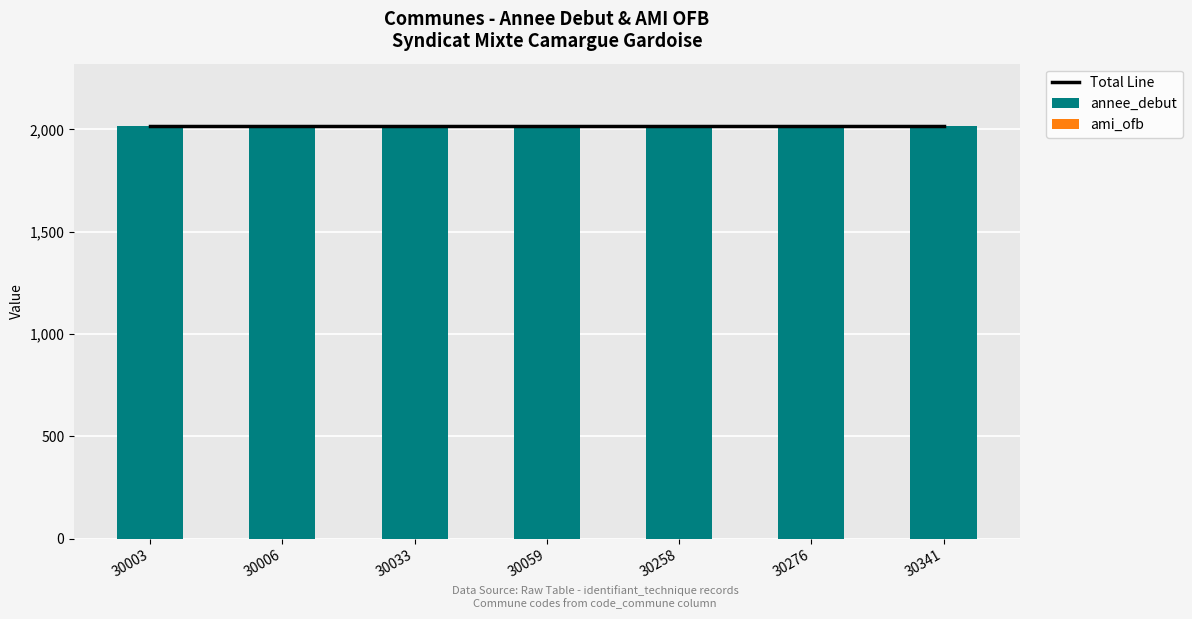

What is the sum of all annee_debut values?

14119